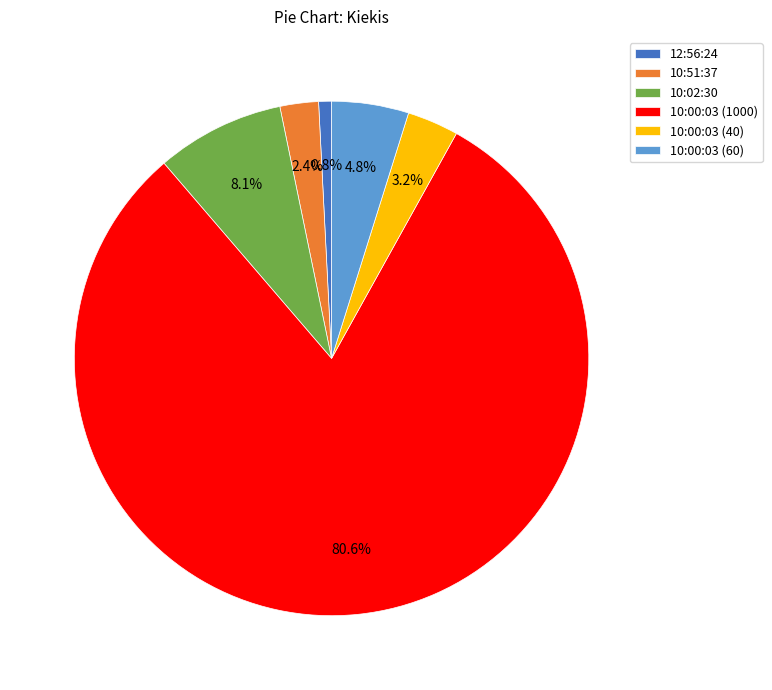

How many segments does this pie chart have?

6